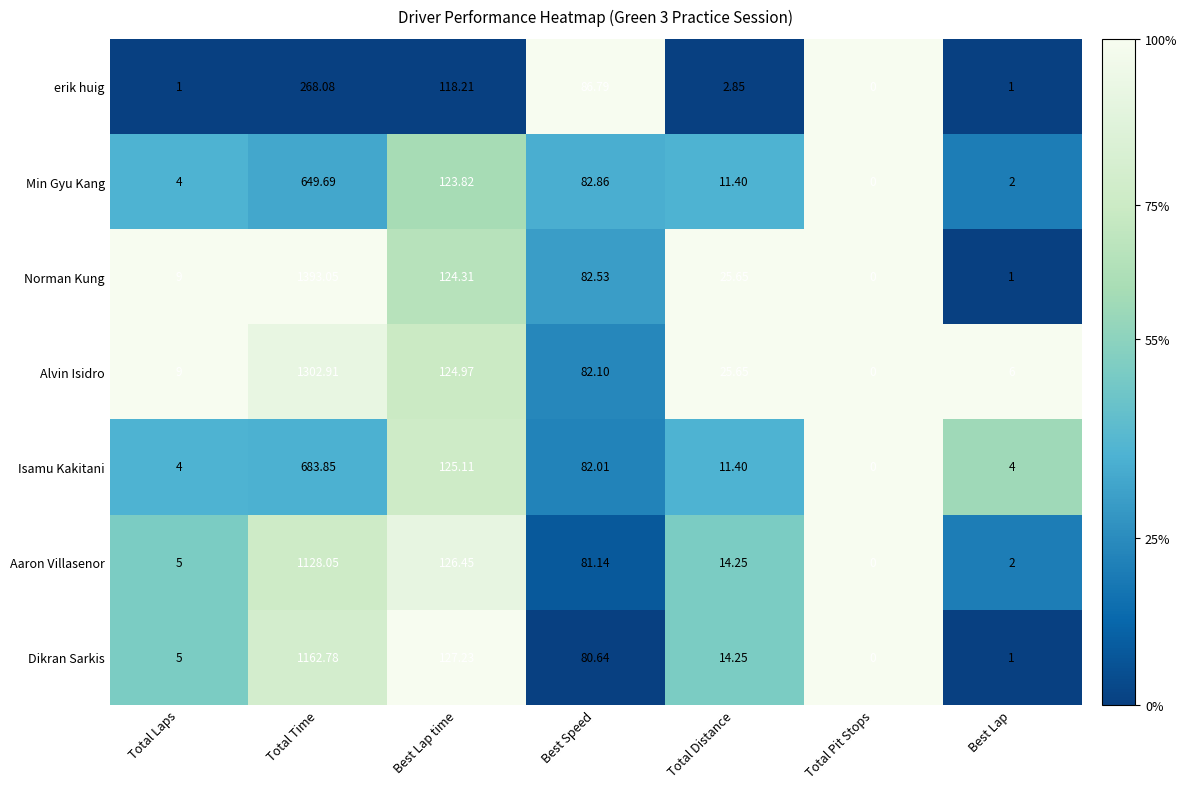

At which label does Isamu Kakitani first exceed 11?

Total Time